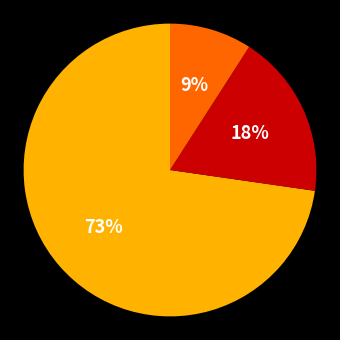

To the nearest percent, what is the difference between the largest and smallest slice percentages?

64%